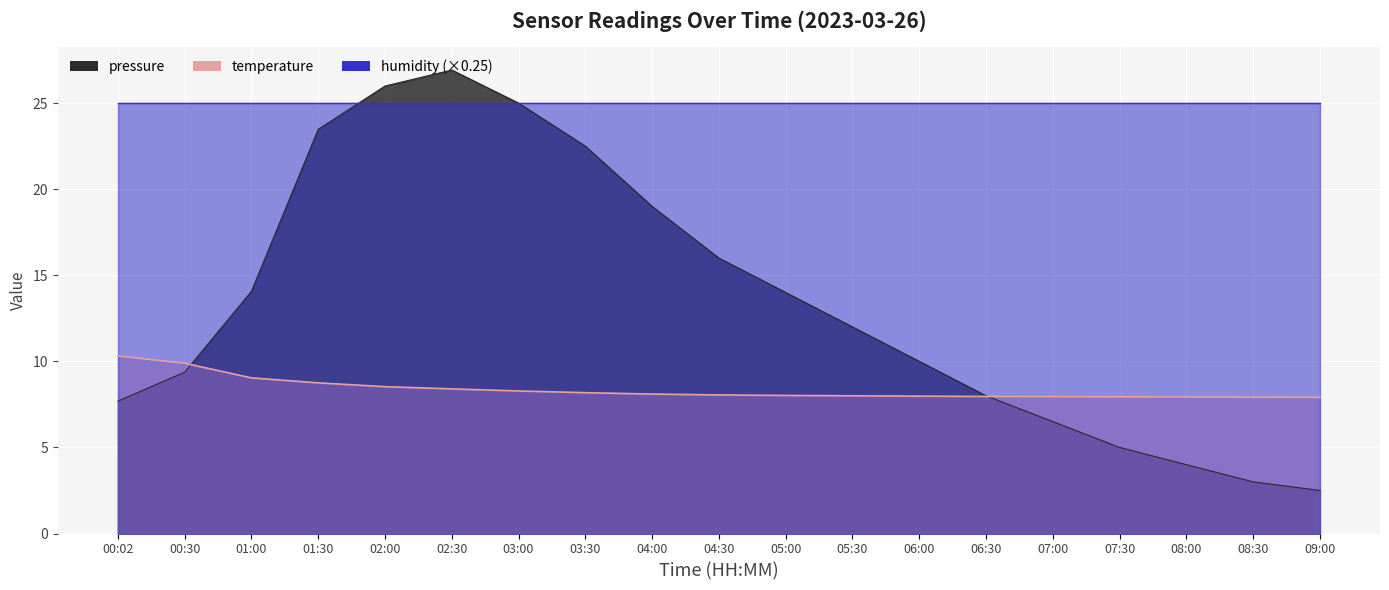

What is the difference between the temperature values at 05:00 and 04:00?

0.1